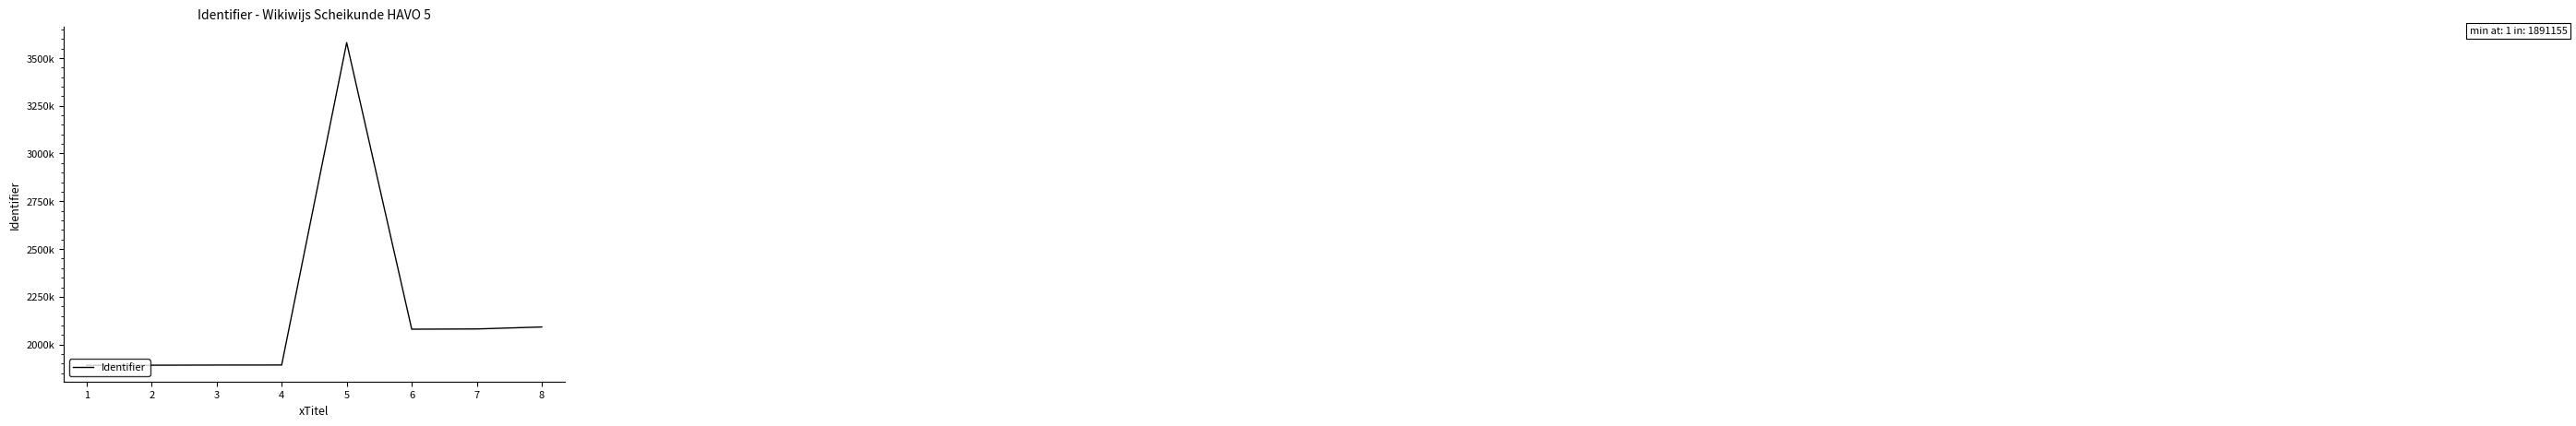

How many points are higher than both their immediate neighbors (excluding endpoints)?

1